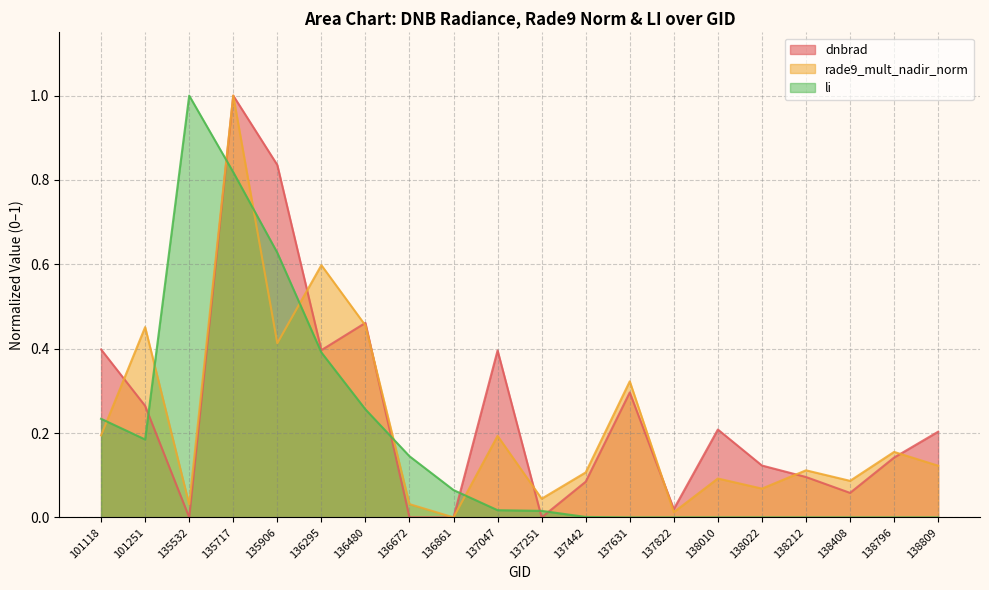

At which category does li reach its first local peak?

135532